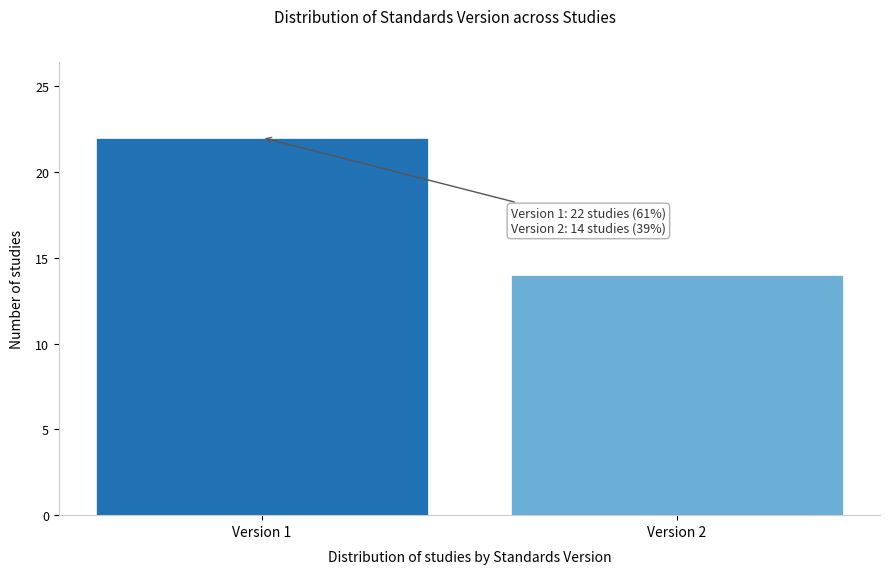

Reading left to right, extract all data points from this chart.

Version 1=22	Version 2=14